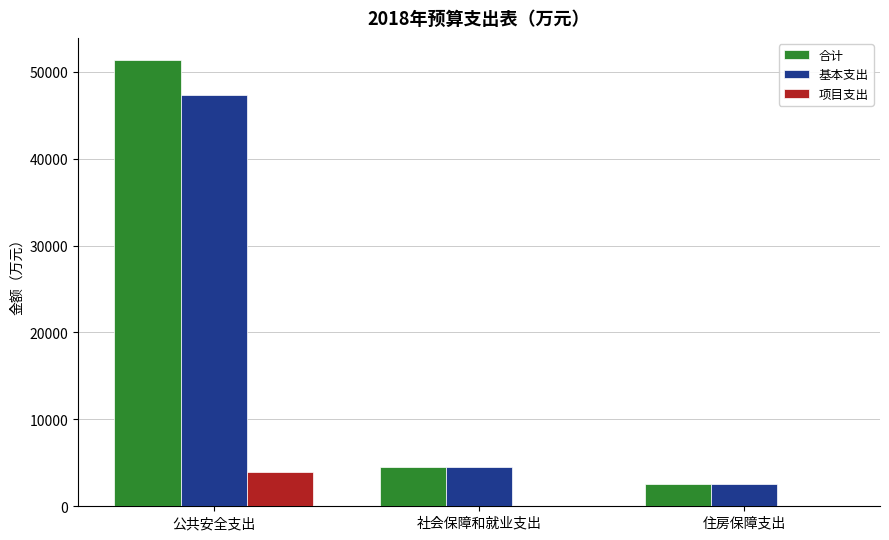

What is the approximate value of 项目支出 at 公共安全支出?

3989.3